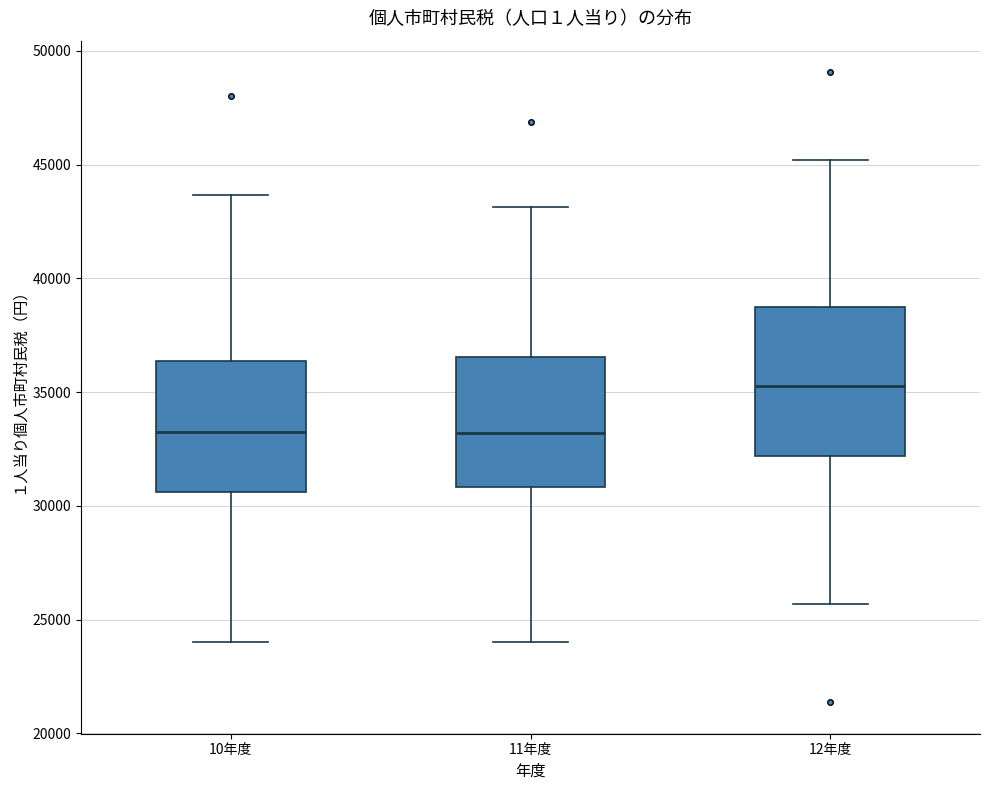

Where is the lower edge of the box for 12年度 on the y-axis? The values are not printed on the chart, so give them approximately, as read against the axis.

32000